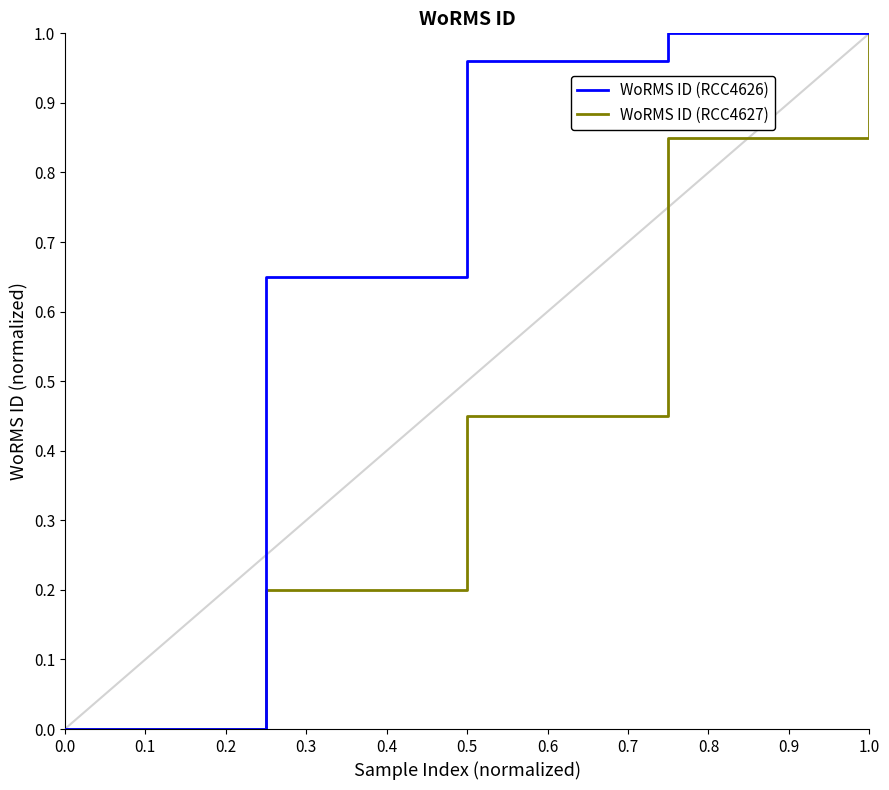

Rank the series by their average value, from lowest to highest.

WoRMS ID (RCC4627), WoRMS ID (RCC4626)